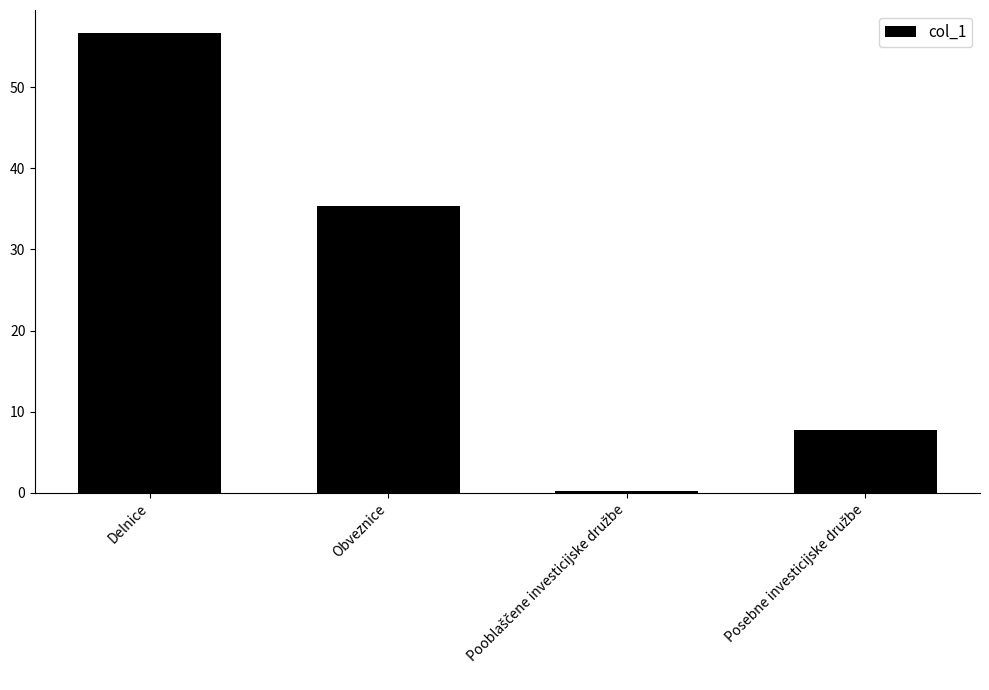

Which label corresponds to the largest value in the chart?

Delnice